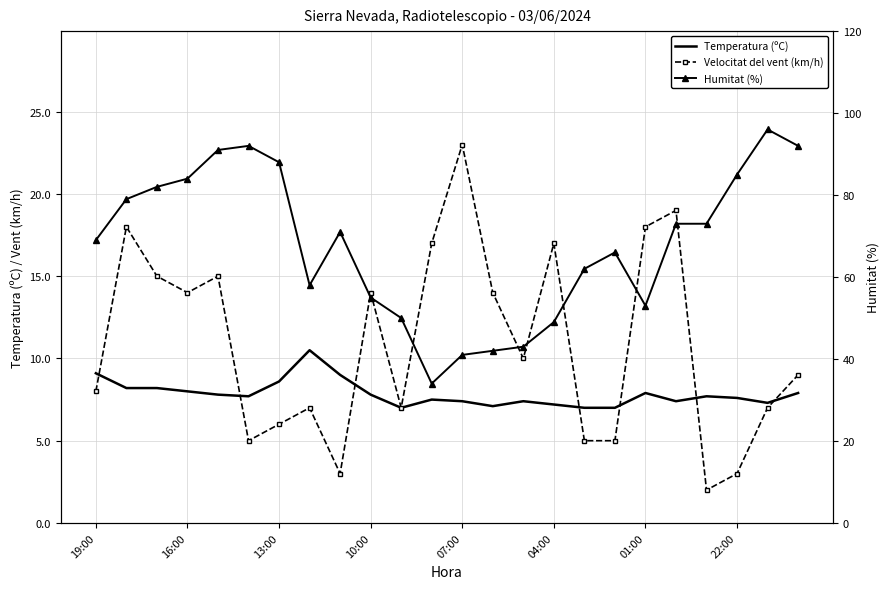

How many data points in Humitat (%) are above 71?

11